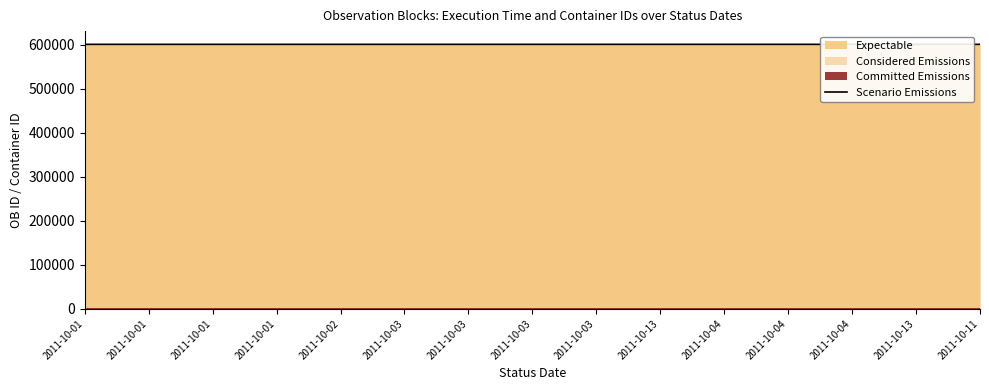

Which category has the highest value across all series?

2011-10-11